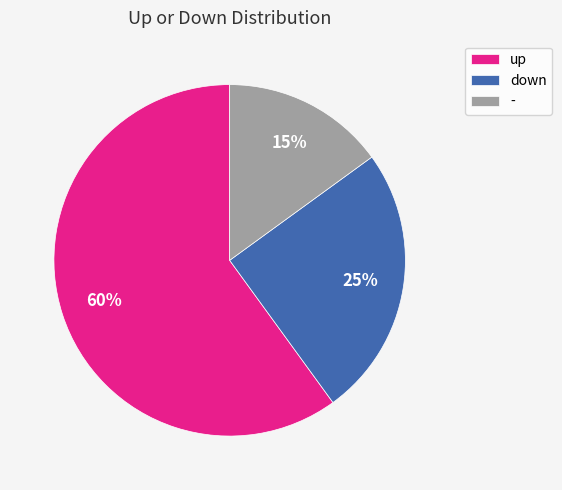

To the nearest percent, what percentage of the pie is -?

15%